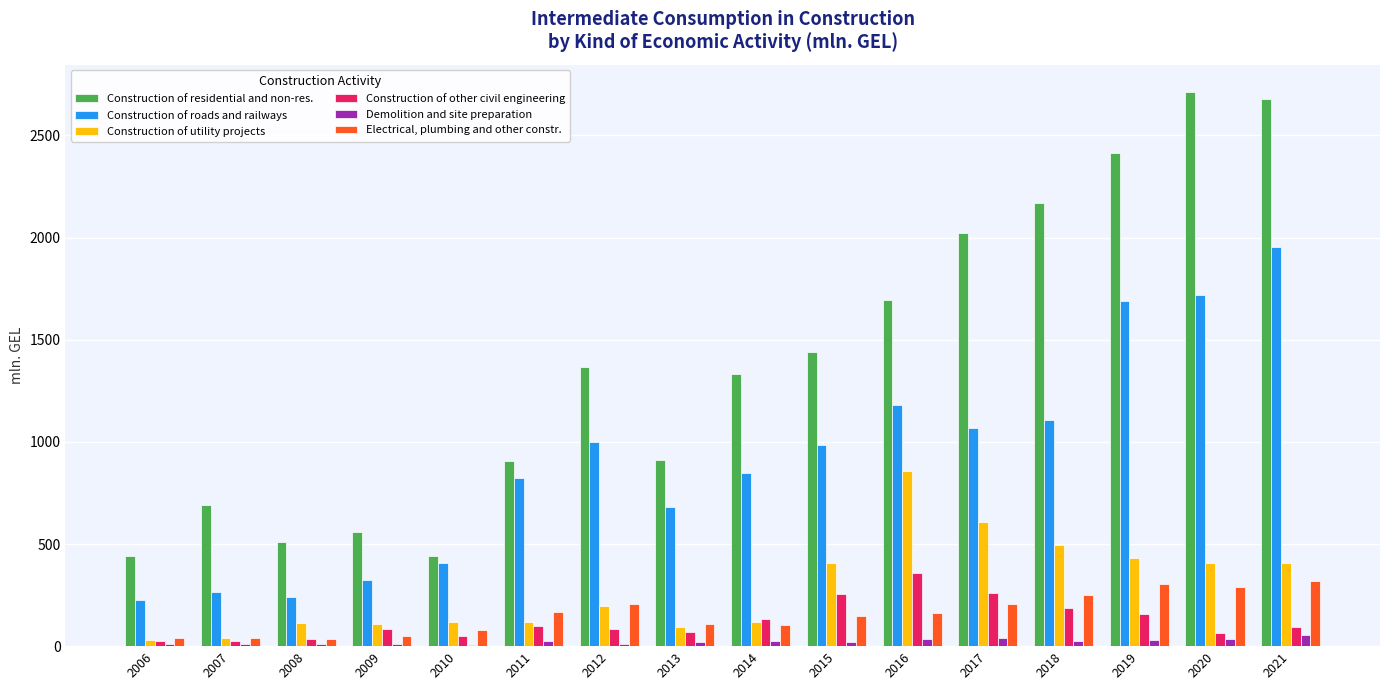

Which category has the highest value across all series?

2020